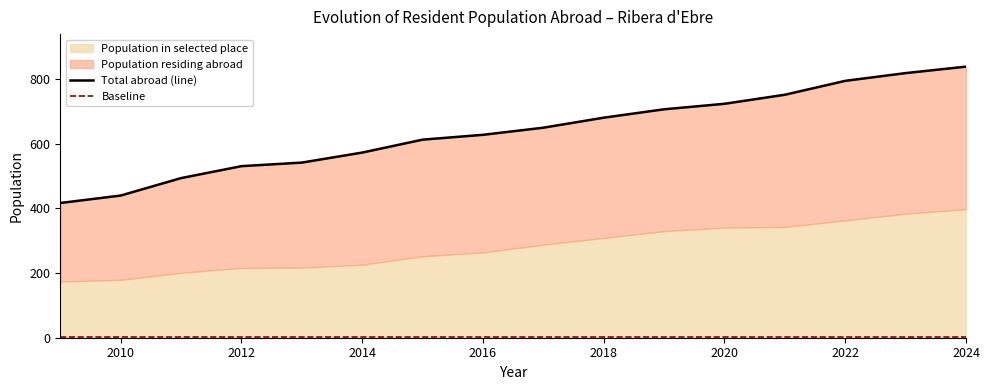

What is the highest value of the Total abroad (line) series?

839